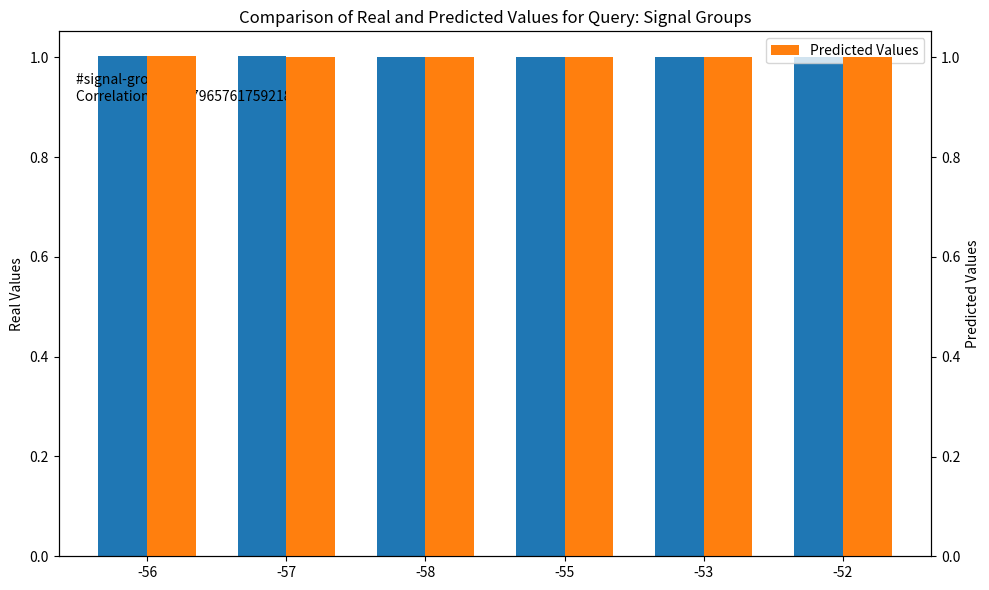

What value does the Real Values series have at -57?

1.0